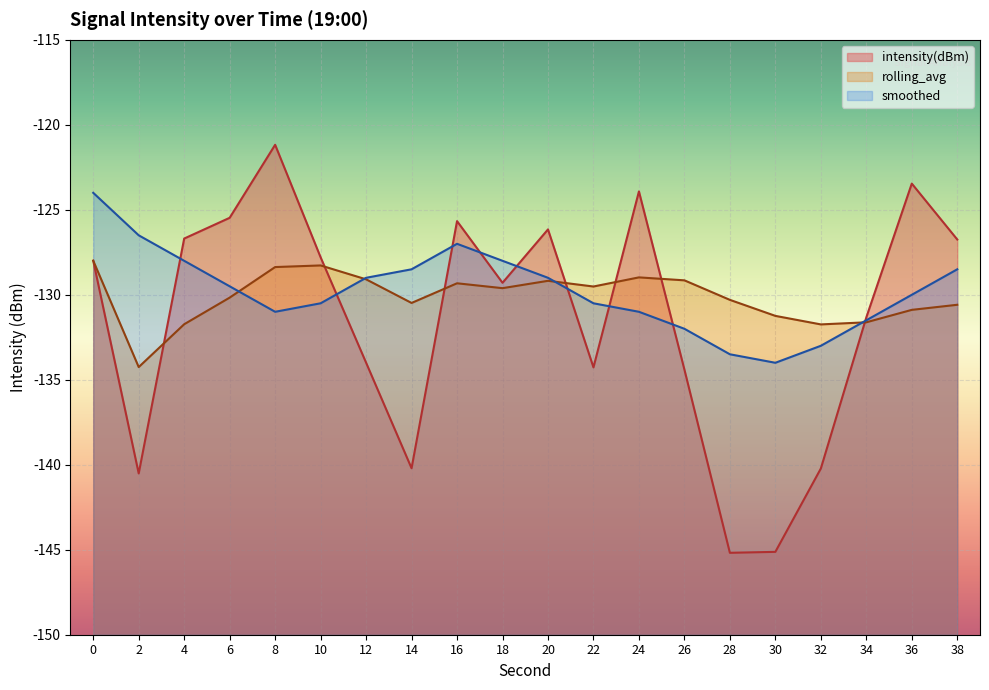

Where is smoothed nearest to the value -129?

12